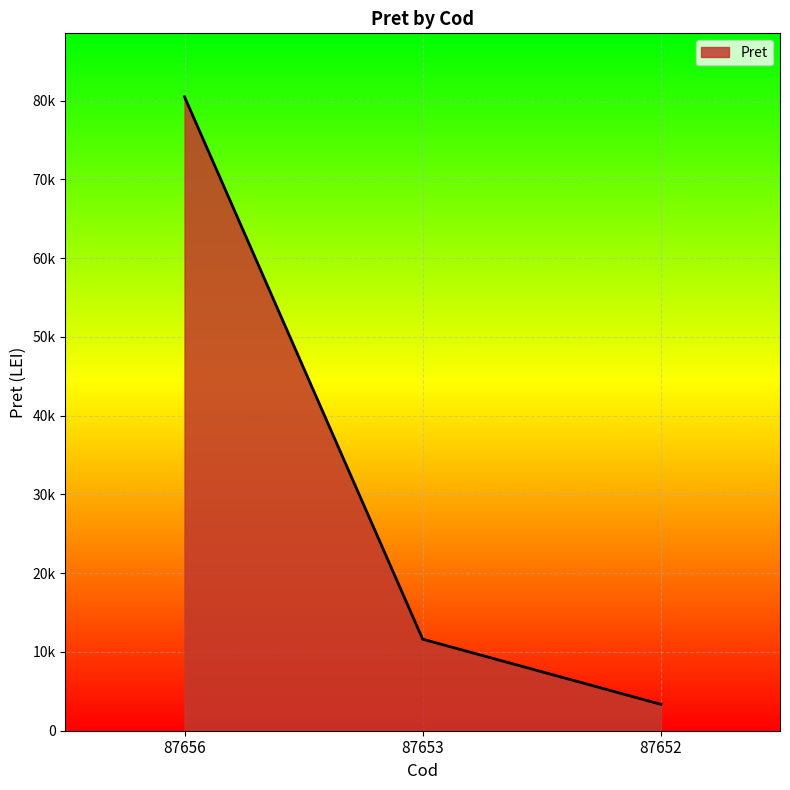

What is the difference between the values at 87656 and 87652?

77154.7